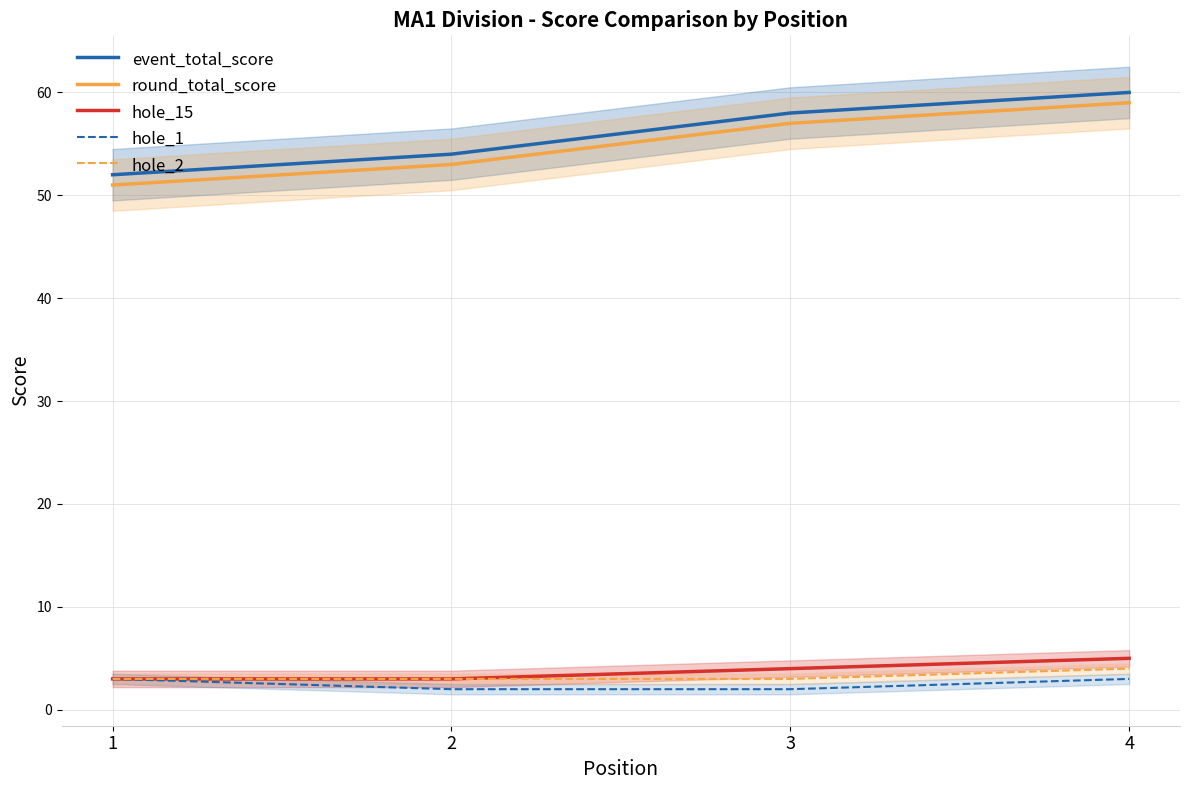

What is the difference between the second highest and minimum values in the event_total_score series?

6